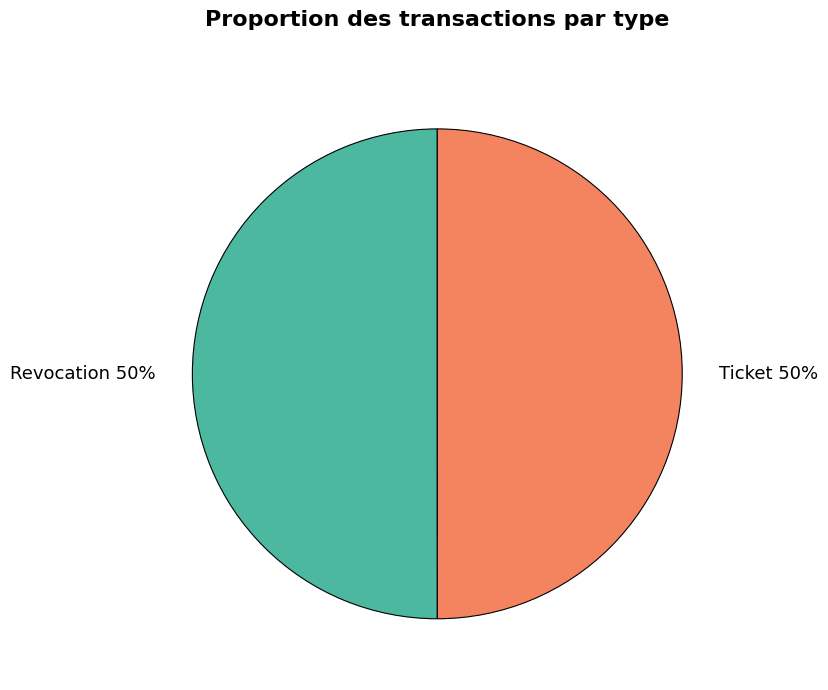

What percentage is the Ticket 50% slice, to the nearest percent?

50%